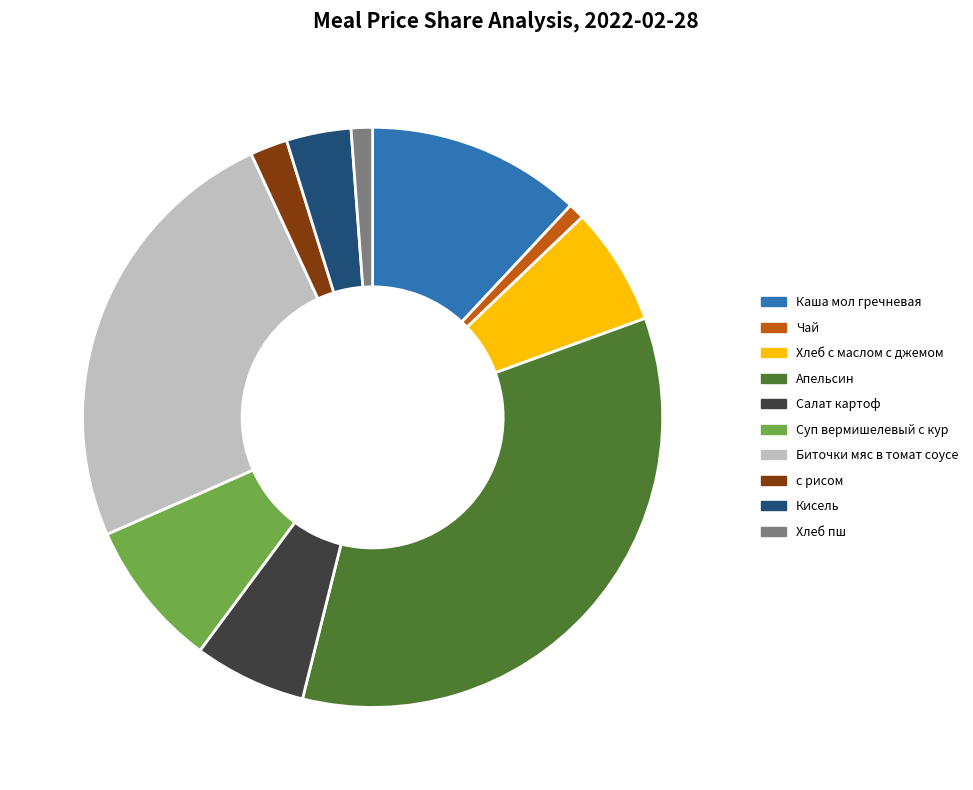

Approximately how many times larger is the value at с рисом compared to Суп вермишелевый с кур?

0.3